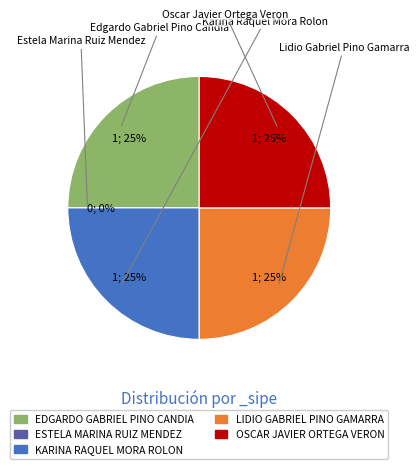

Which category has the biggest portion of the pie?

EDGARDO GABRIEL PINO CANDIA